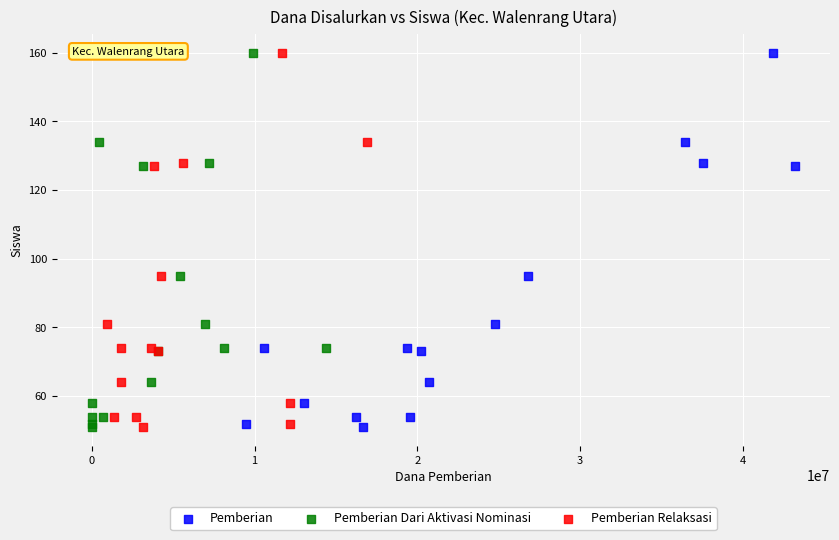

What are all the series names shown in the legend?

Pemberian, Pemberian Dari Aktivasi Nominasi, Pemberian Relaksasi